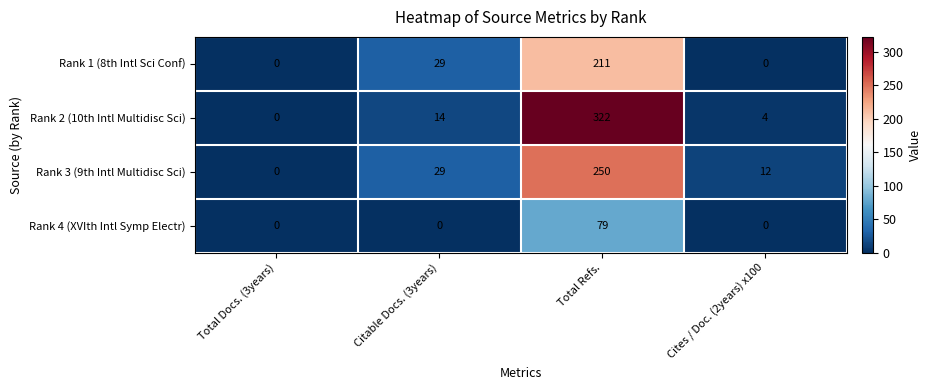

Rank the categories by Rank 2 (10th Intl Multidisc Sci) value from lowest to highest.

Total Docs. (3years), Cites / Doc. (2years) x100, Citable Docs. (3years), Total Refs.